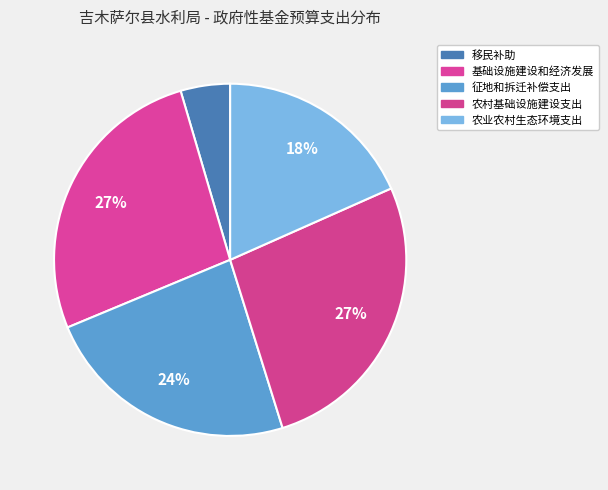

How many slices are in this pie chart?

5